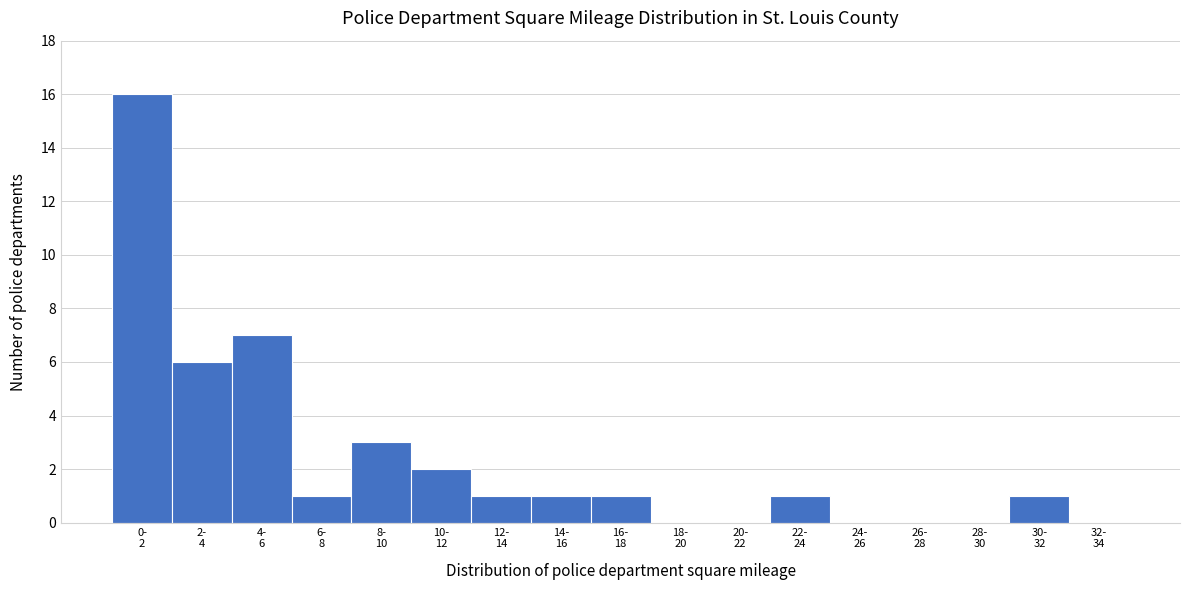

What is the sum of all values?

40